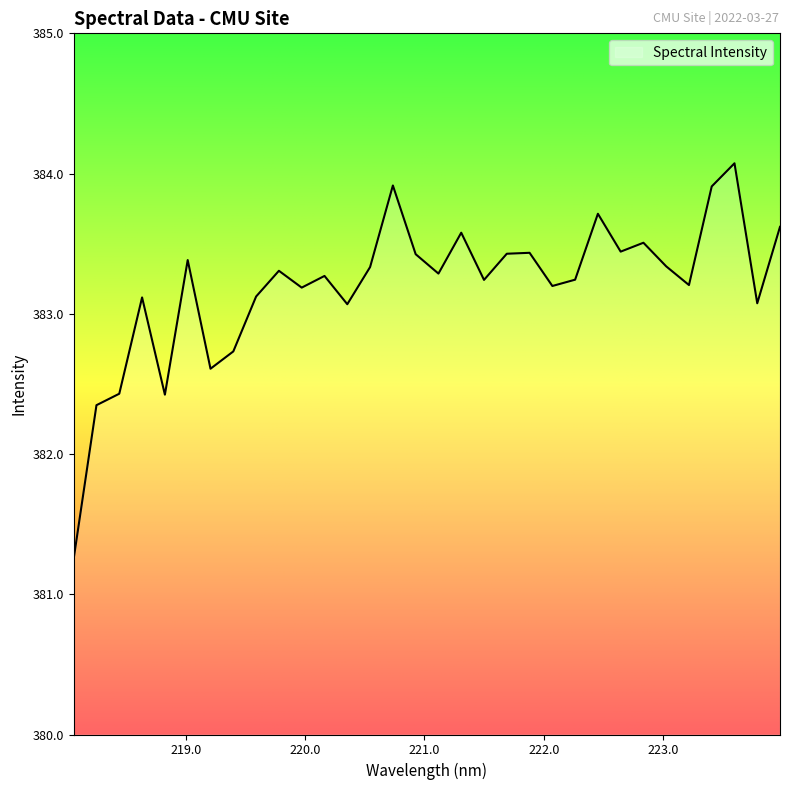

What is the smallest value displayed?

381.3